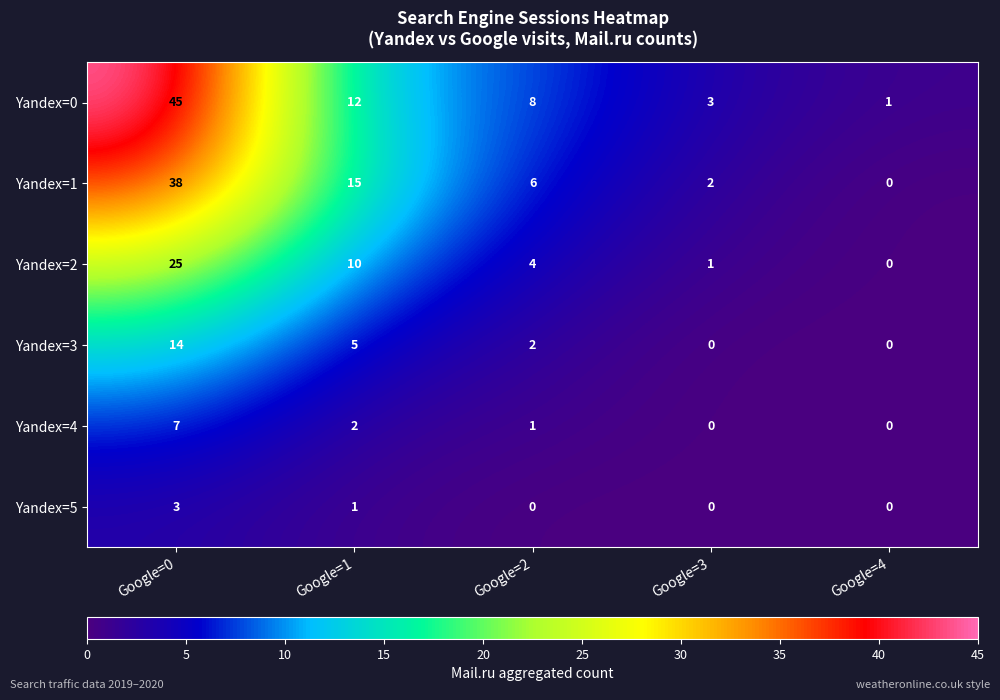

At which category is the sum across all series the highest?

Google=0